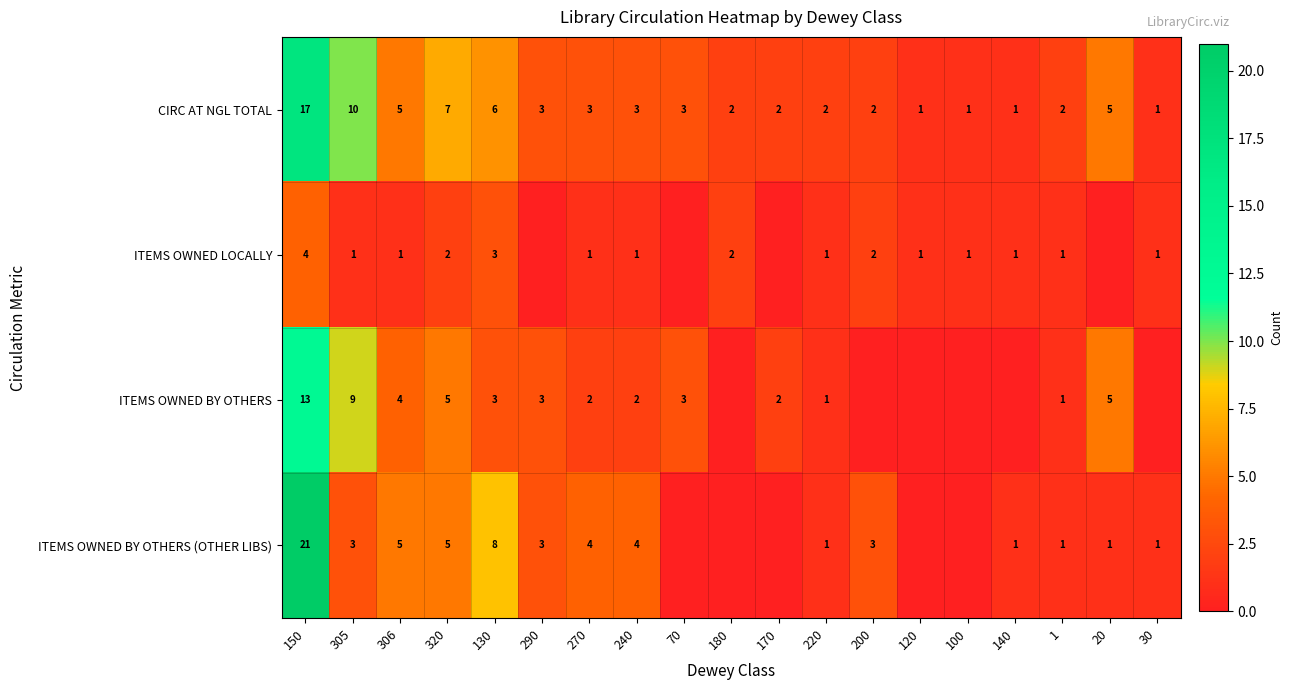

The value of ITEMS OWNED BY OTHERS at 130 is 3. True or false?

True